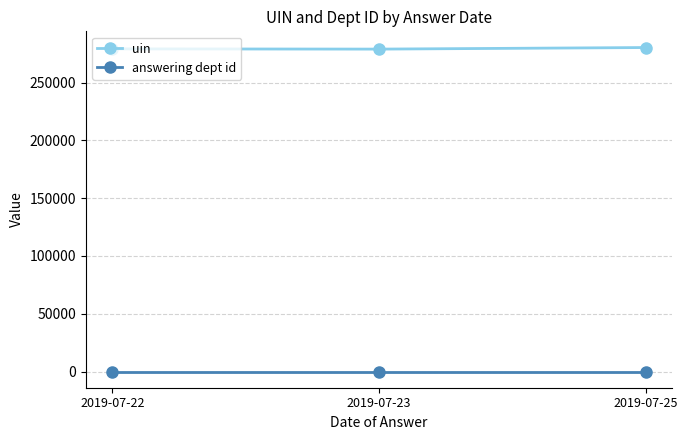

List the series in order of their peak value, lowest first.

answering dept id, uin